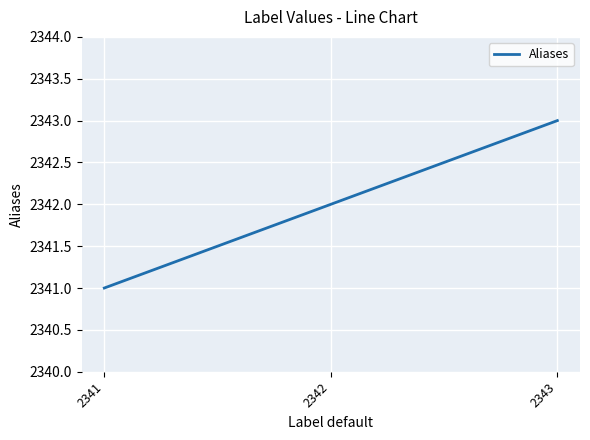

What is the maximum value shown in the chart?

2343